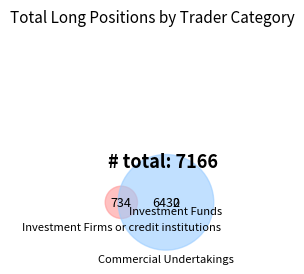

Is there any slice that represents more than half of the pie?

Yes